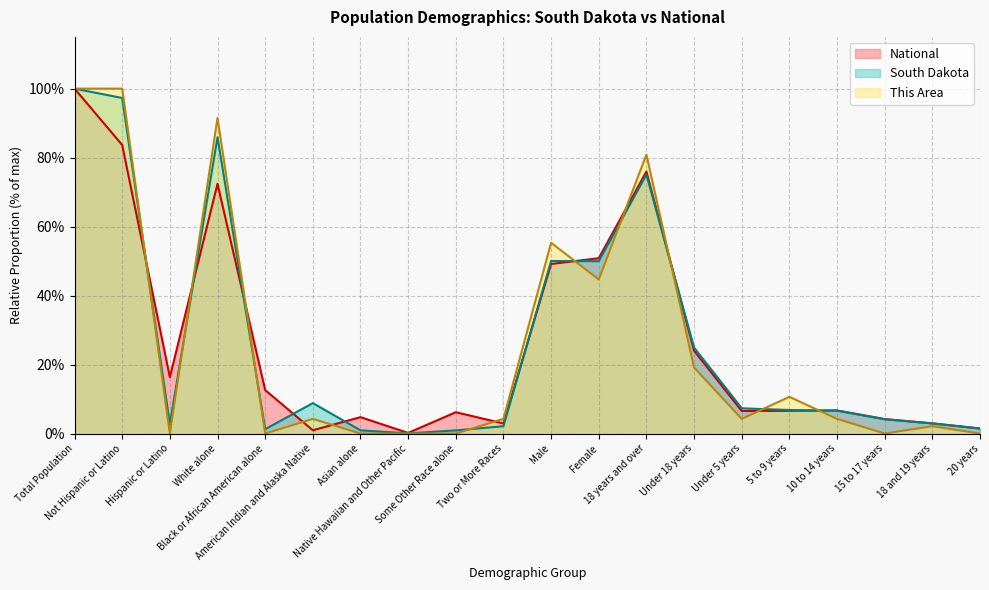

What is the value of the This Area point at the 13th from the left?

80.9